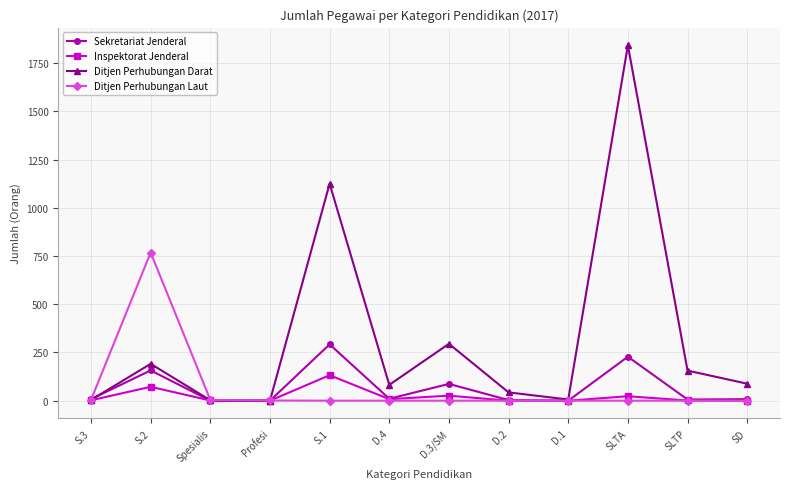

True or false: Ditjen Perhubungan Laut has more than 0 points higher than both neighbors.

True